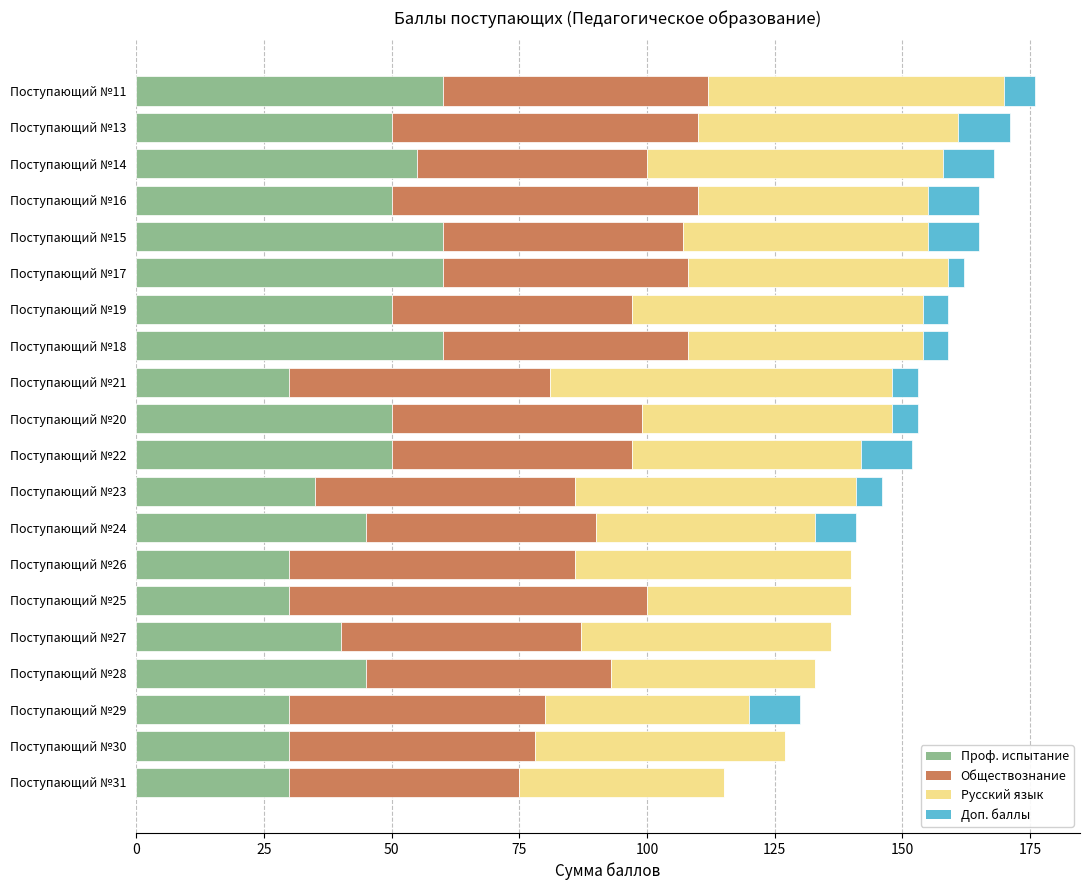

True or false: Проф. испытание has a value of 50 at Поступающий №20.

True